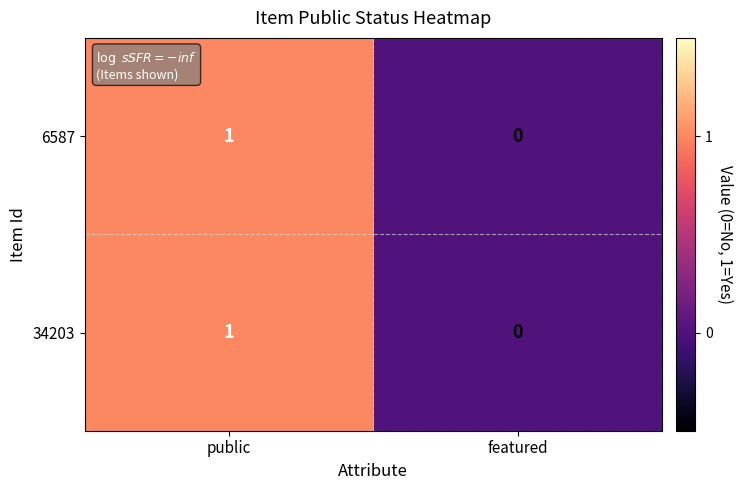

Rank the categories by 6587 value from lowest to highest.

featured, public